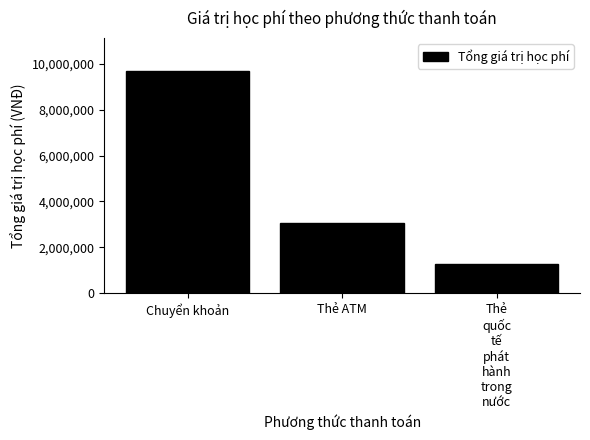

What is the value of the 2nd bar from the left?

3070000